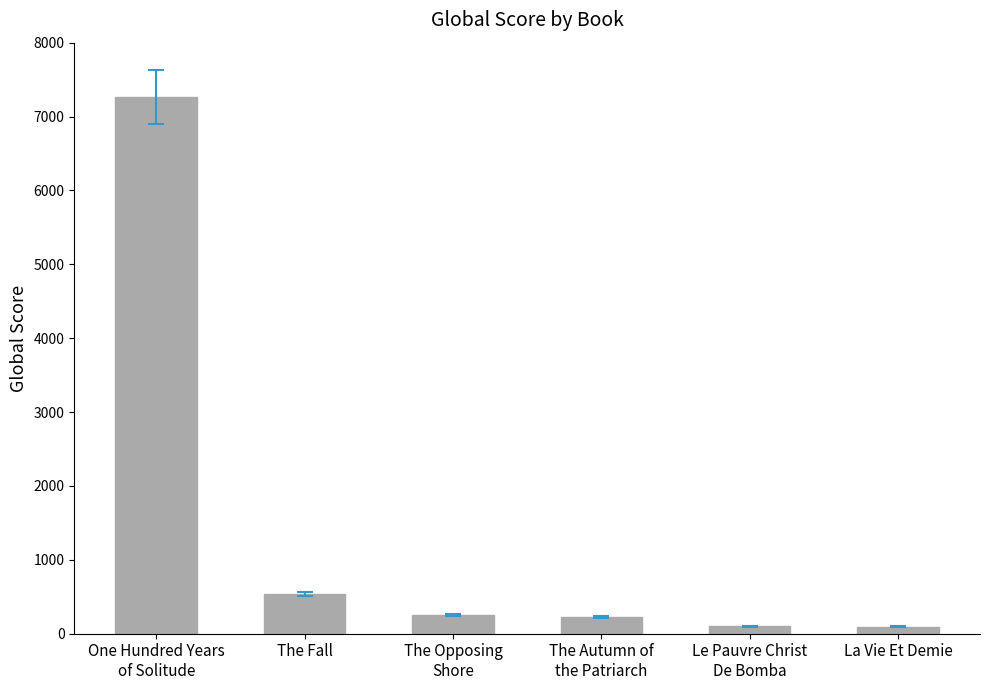

What is the average value?

1414